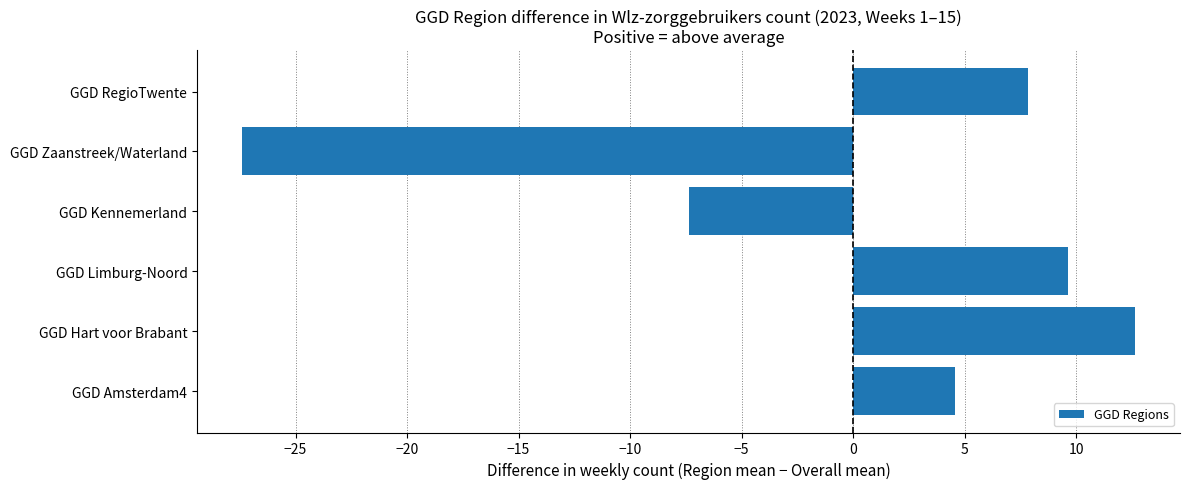

What is the approximate value at GGD RegioTwente?

7.9